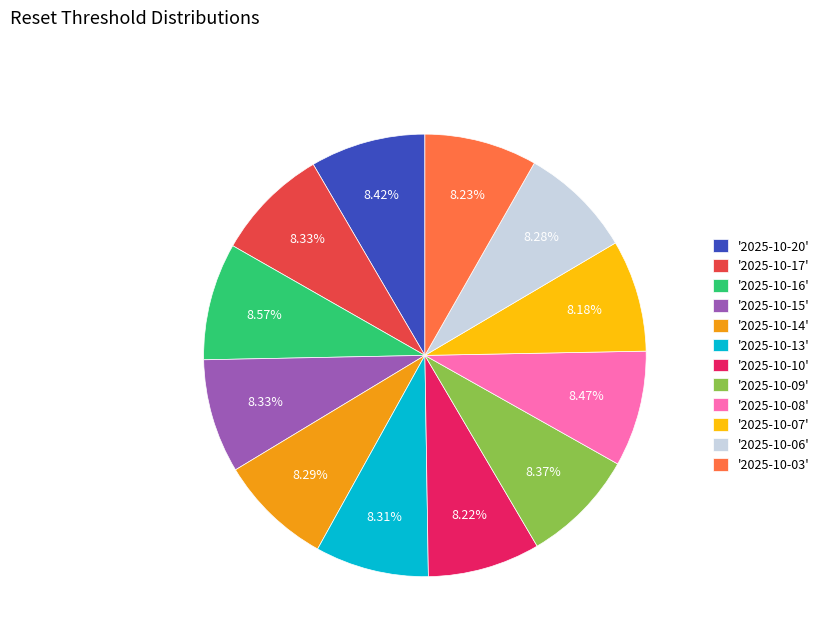

Is the sum of '2025-10-16' and '2025-10-13' greater than half?

No